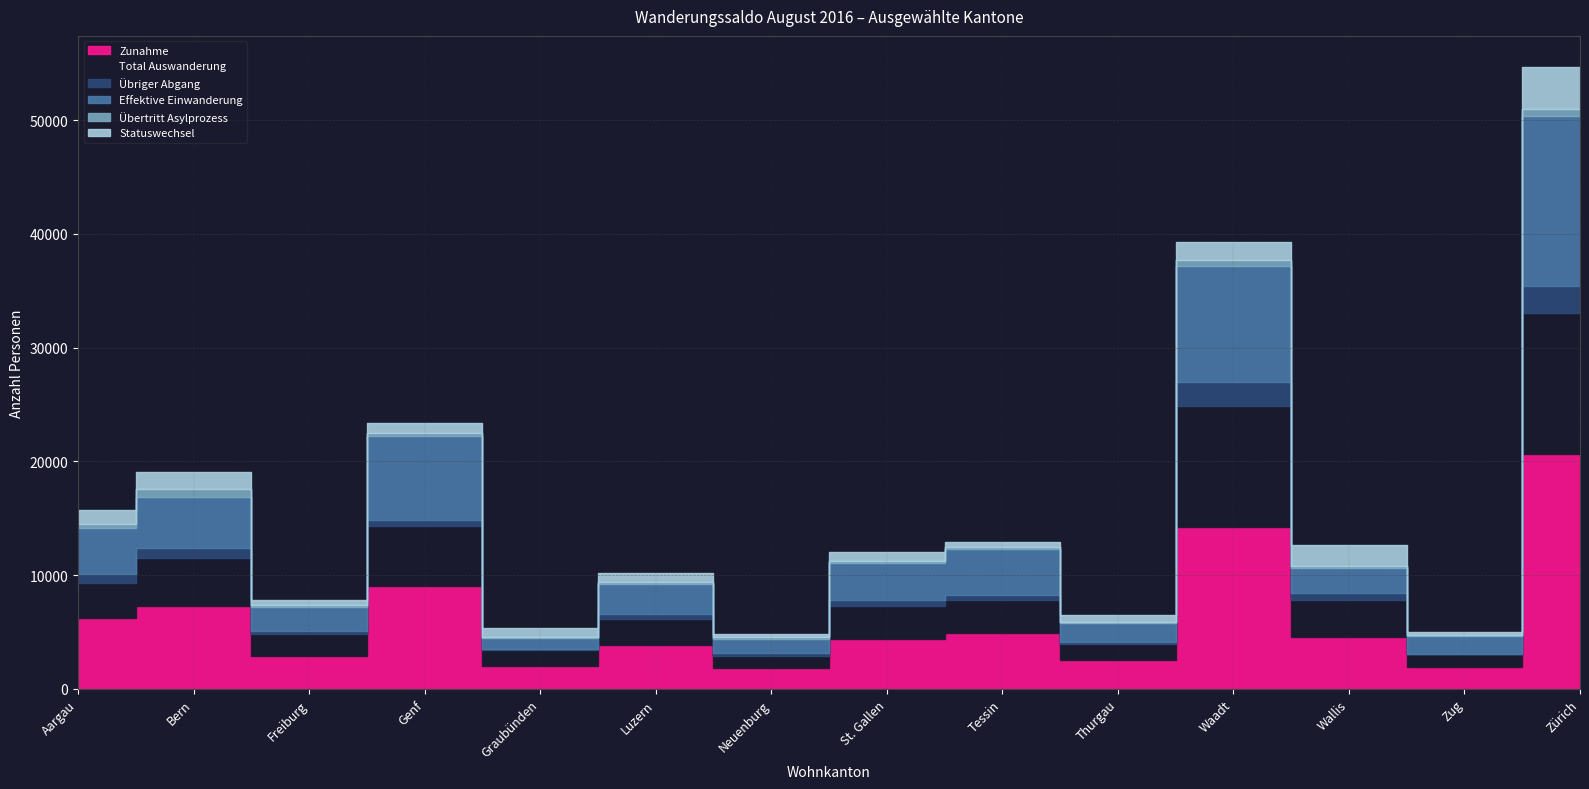

Read the Effektive Einwanderung value at St. Gallen, to the nearest 100.

3200